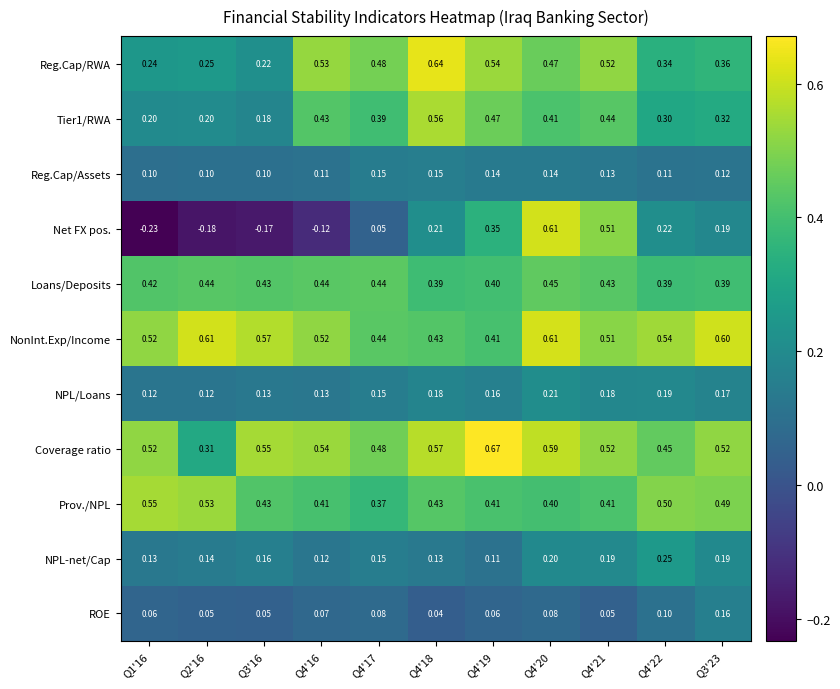

Is the value of Tier1/RWA at Q4'20 greater than the value of NPL-net/Cap at Q1'16?

Yes